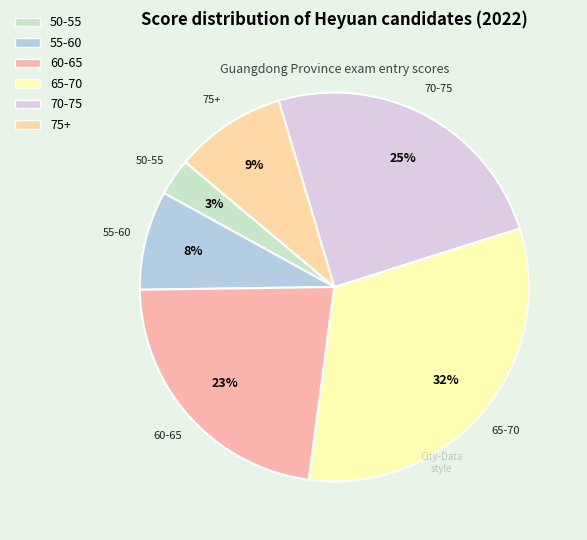

Which has a higher value, 75+ or 60-65?

60-65